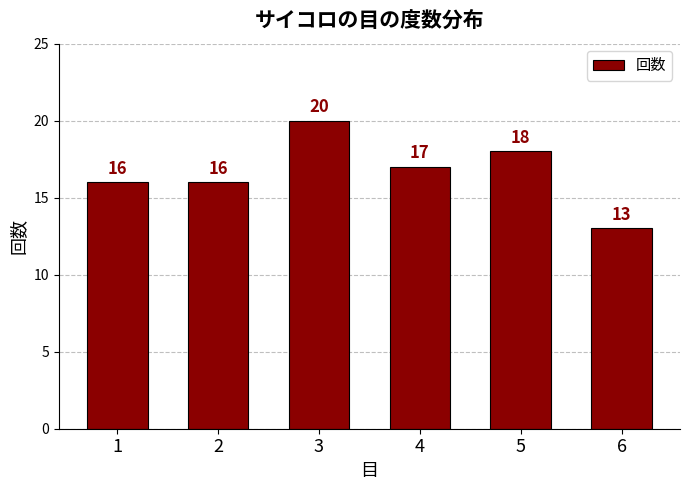

How many data points are less than 17?

3